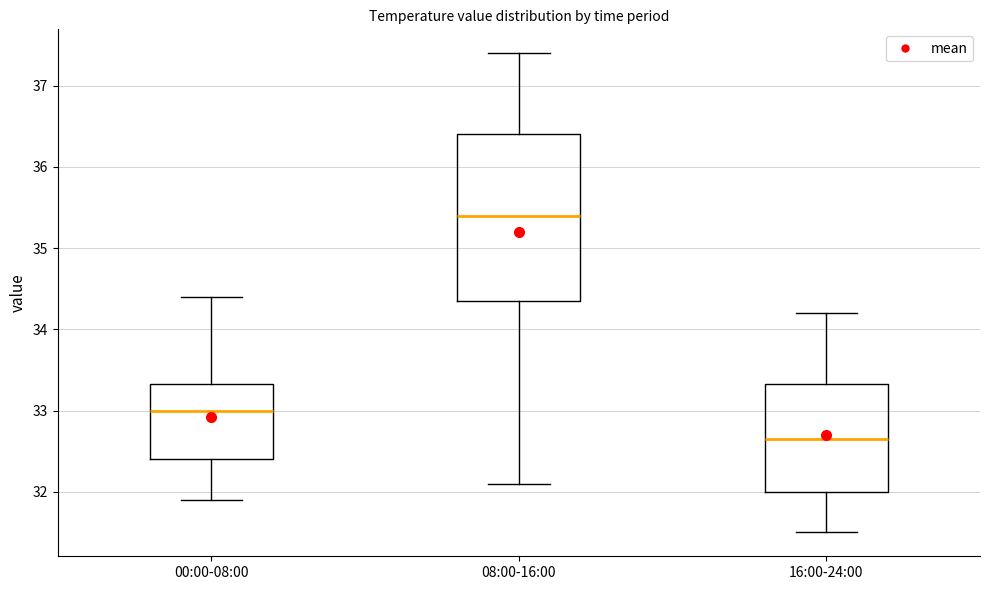

Where does the upper whisker of the box for 08:00-16:00 end on the y-axis? The values are not printed on the chart, so give them approximately, as read against the axis.

37.4